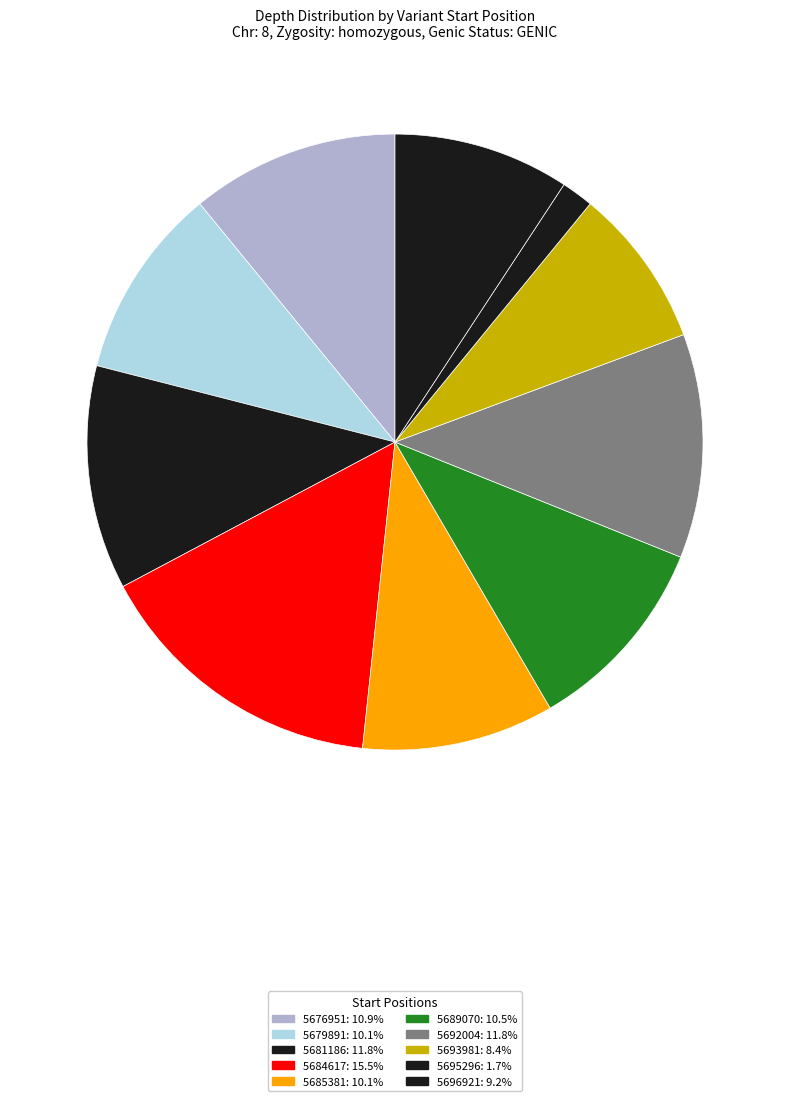

Count the number of slices in the pie.

10